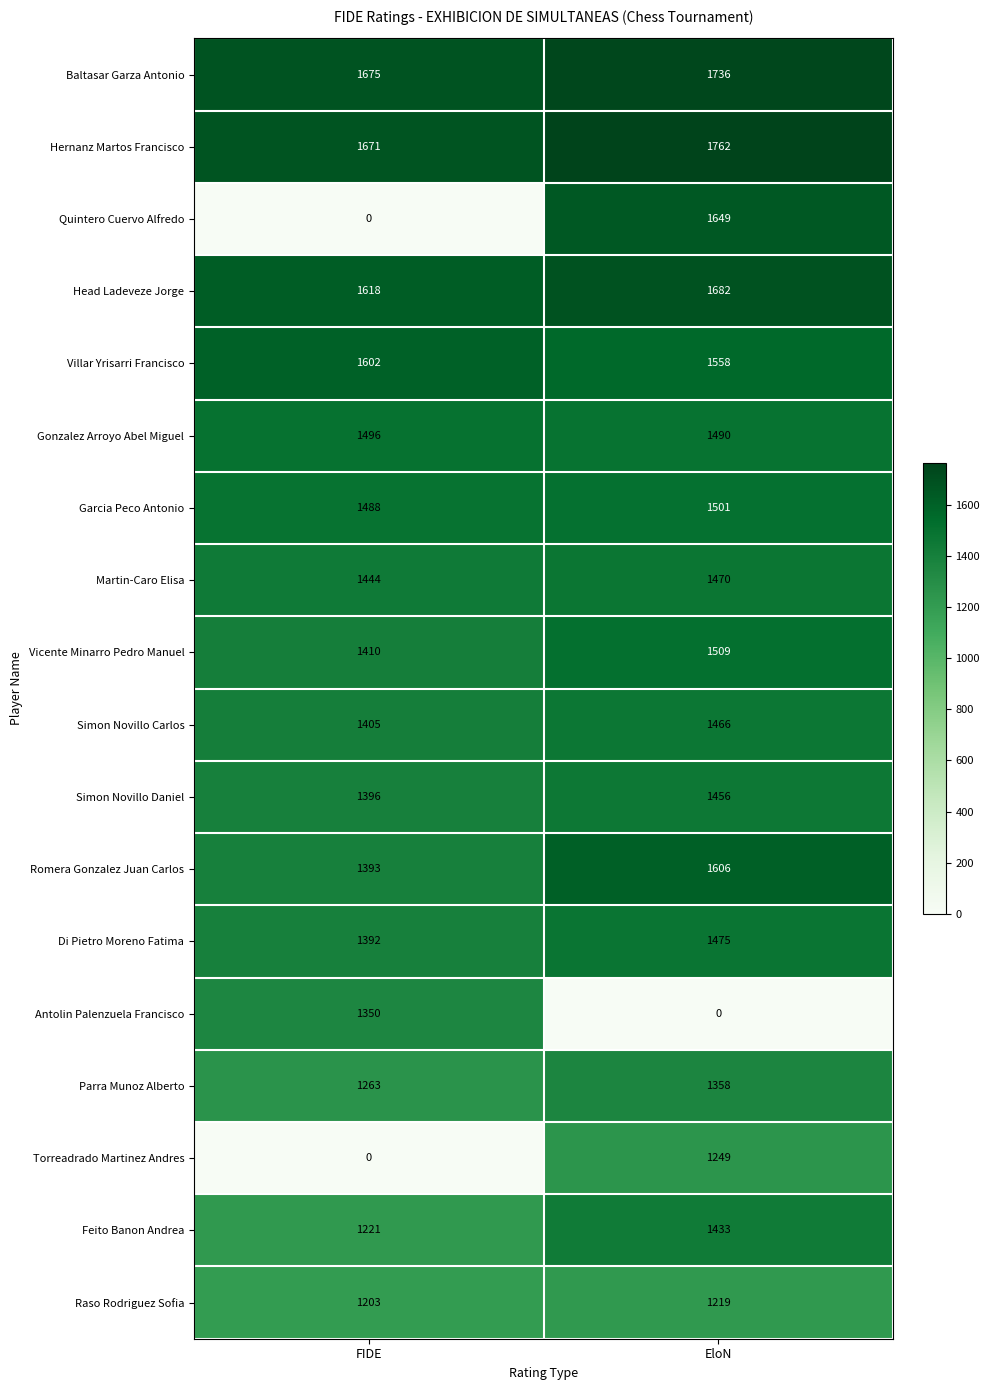

List the series in order of their peak value, lowest first.

Raso Rodriguez Sofia, Torreadrado Martinez Andres, Antolin Palenzuela Francisco, Parra Munoz Alberto, Feito Banon Andrea, Simon Novillo Daniel, Simon Novillo Carlos, Martin-Caro Elisa, Di Pietro Moreno Fatima, Gonzalez Arroyo Abel Miguel, Garcia Peco Antonio, Vicente Minarro Pedro Manuel, Villar Yrisarri Francisco, Romera Gonzalez Juan Carlos, Quintero Cuervo Alfredo, Head Ladeveze Jorge, Baltasar Garza Antonio, Hernanz Martos Francisco